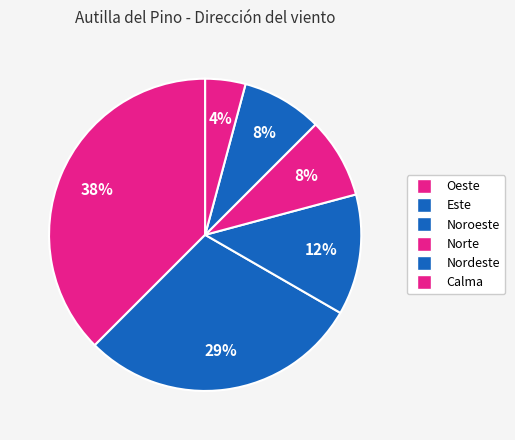

Count the number of slices in the pie.

6